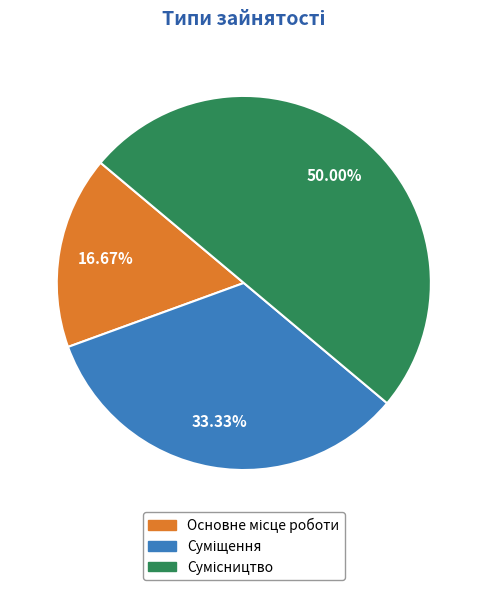

The Основне місце роботи slice represents 27% of the pie. True or false?

False